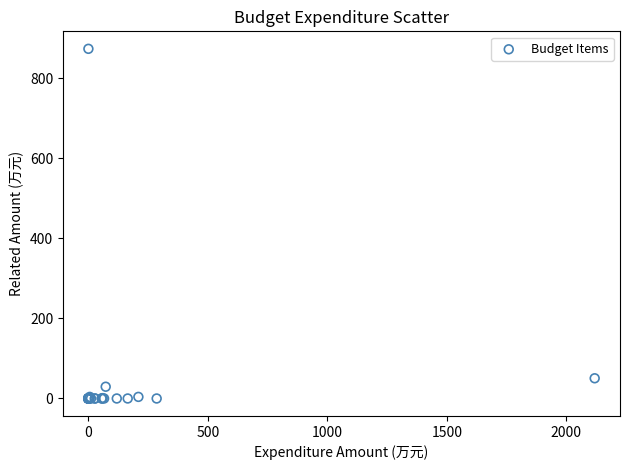

What Y value in the scatter plot is closest to 436?

50.5